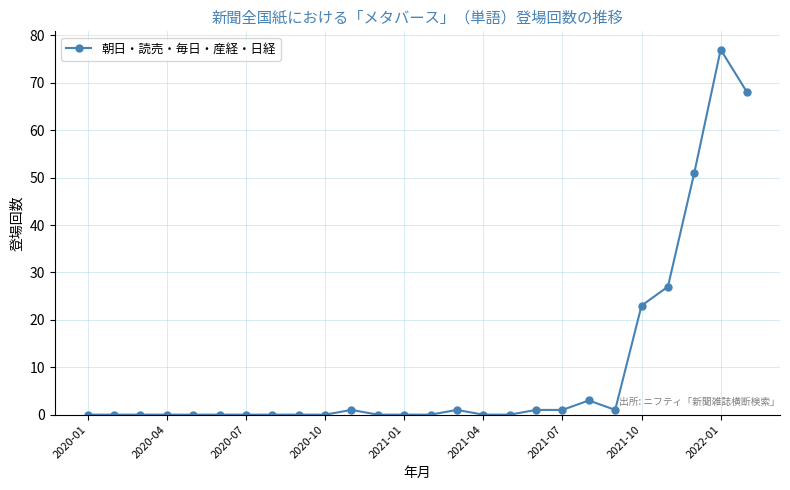

Reading left to right, what are all the values shown in this chart?

0	0	0	0	0	0	0	0	0	0	1	0	0	0	1	0	0	1	1	3	1	23	27	51	77	68